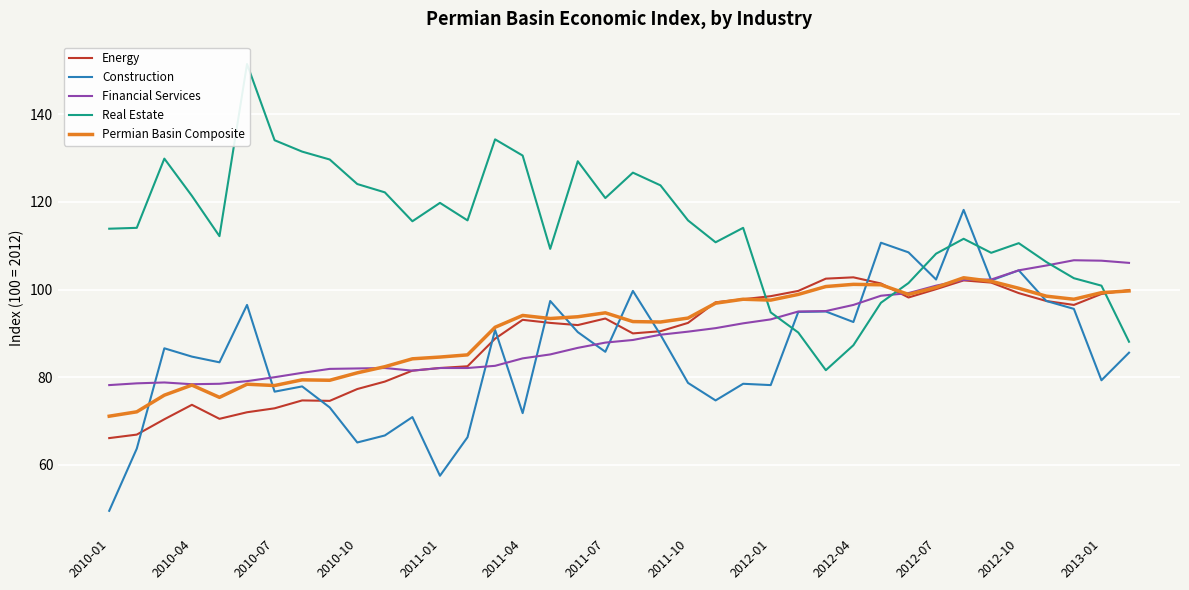

How many lines are shown in the chart?

5